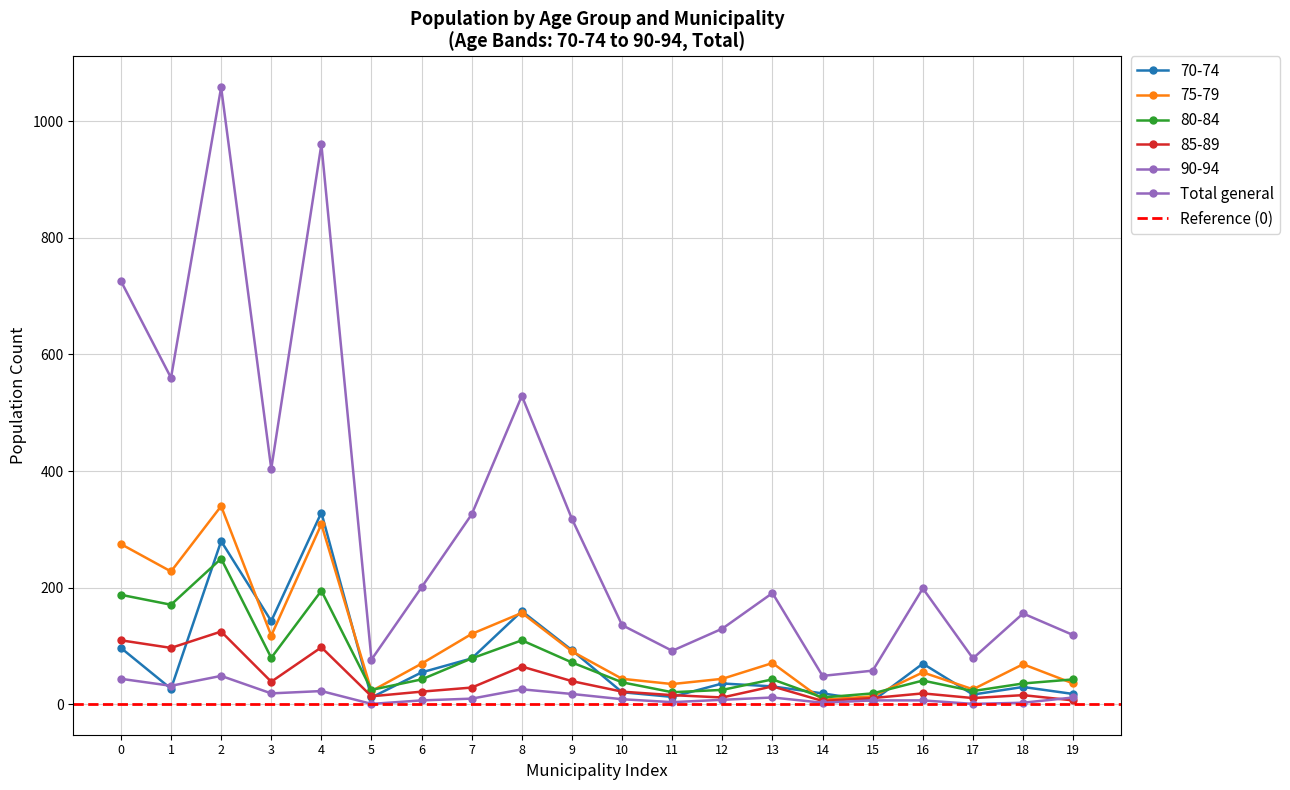

What is the maximum value for 85-89?

125